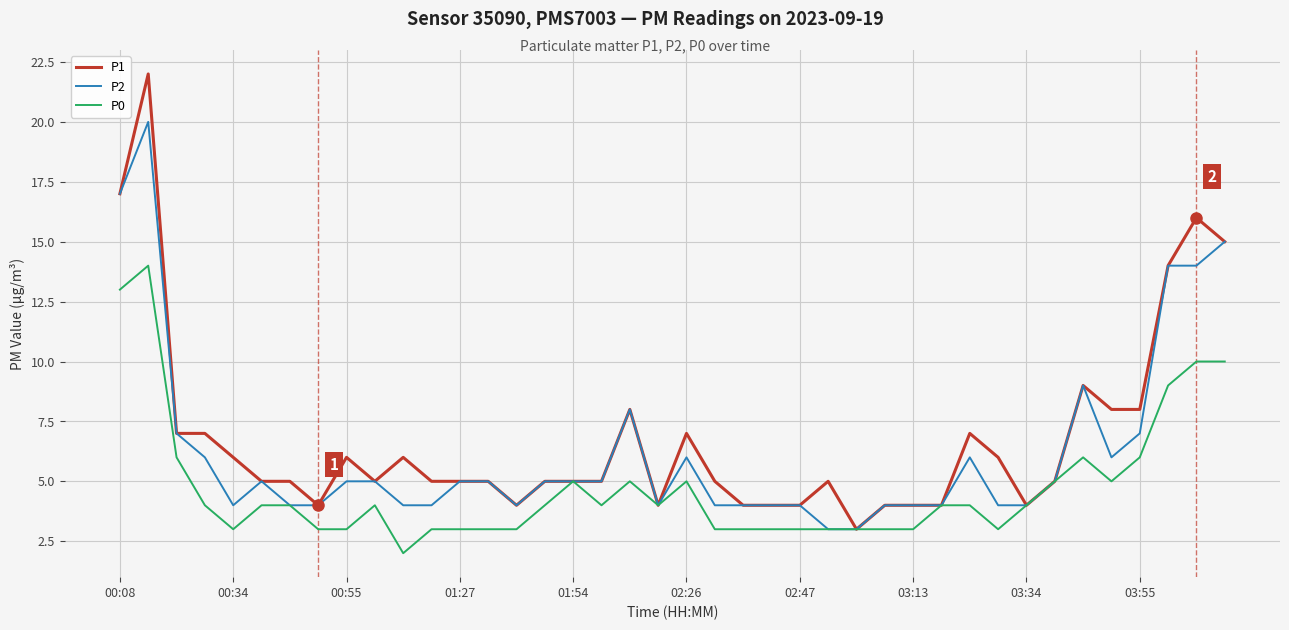

List the series in order of their peak value, highest first.

P1, P2, P0